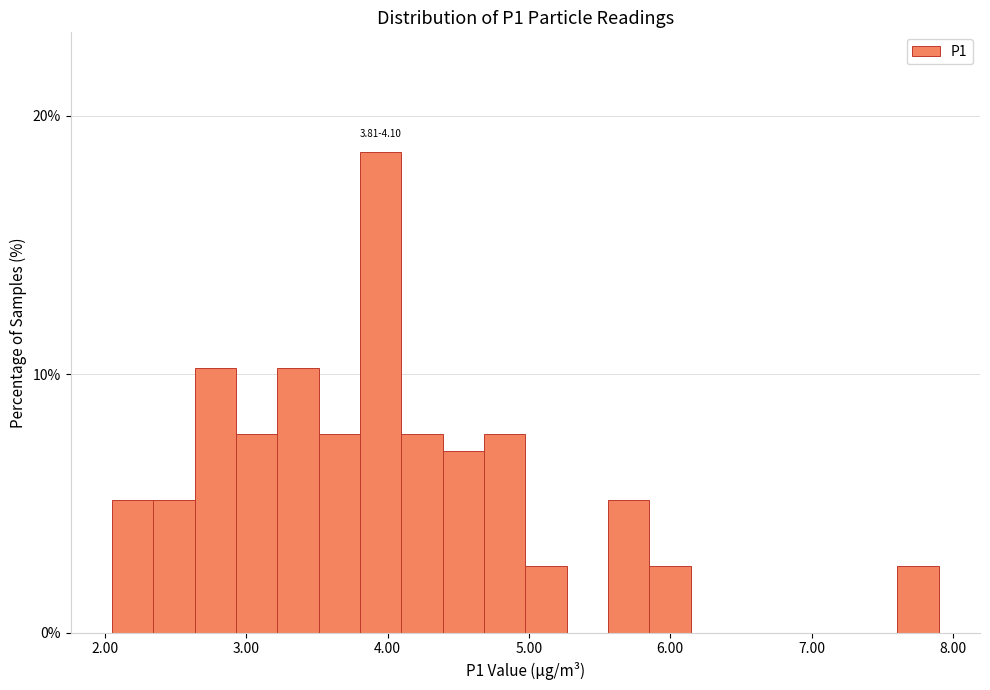

Read against the x-axis, roughly where is the centre of the tallest bar?

4.0